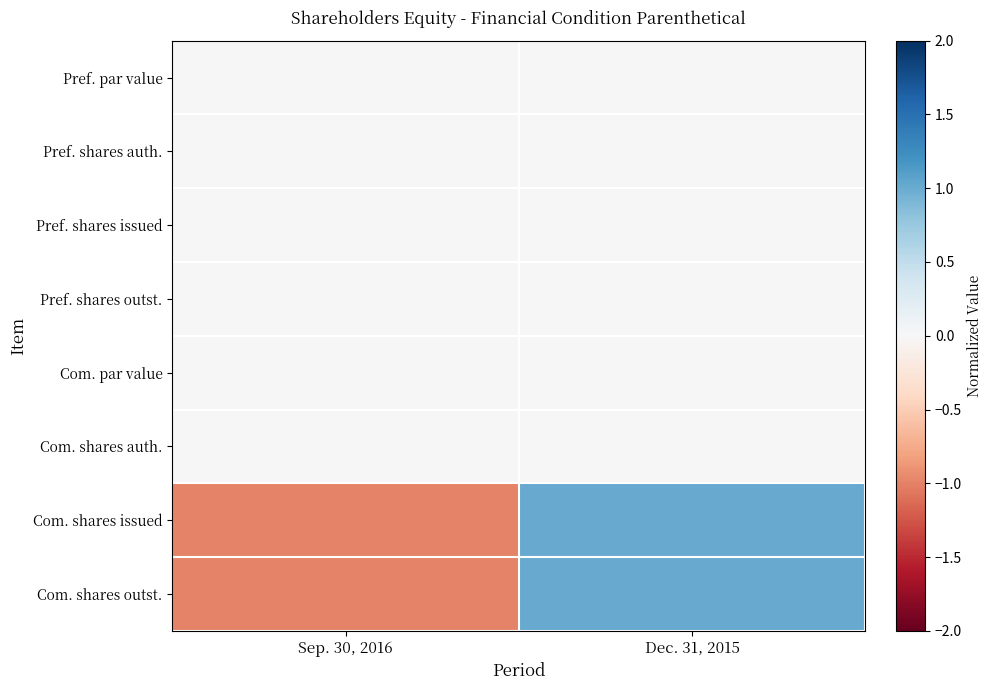

What is the difference between the highest and lowest values at Dec. 31, 2015?

1